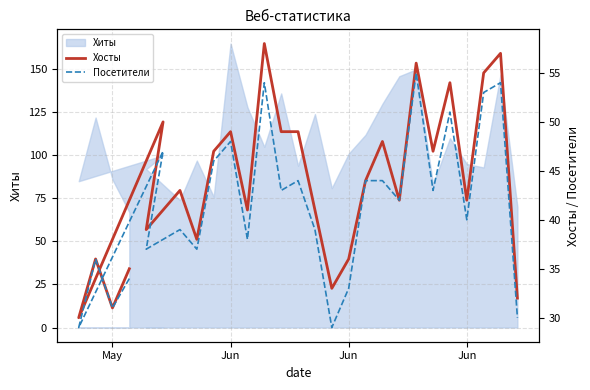

Between May and 23, which series saw the biggest shift?

Хосты